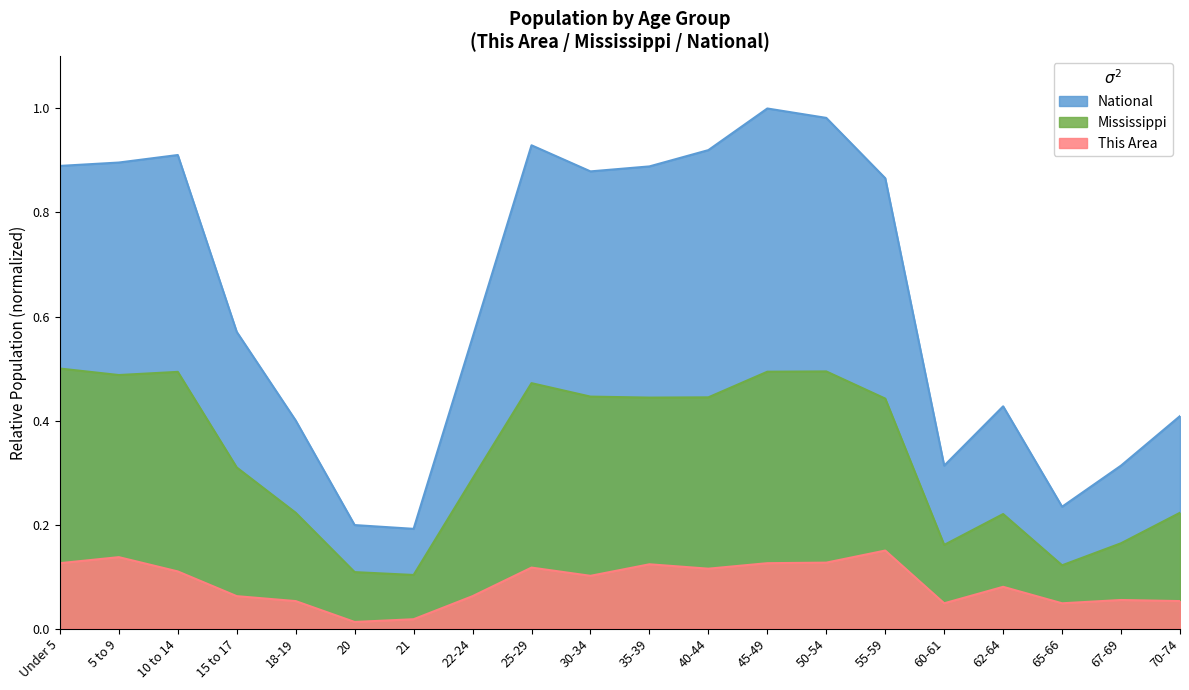

At which category does Mississippi reach its first local peak?

10 to 14